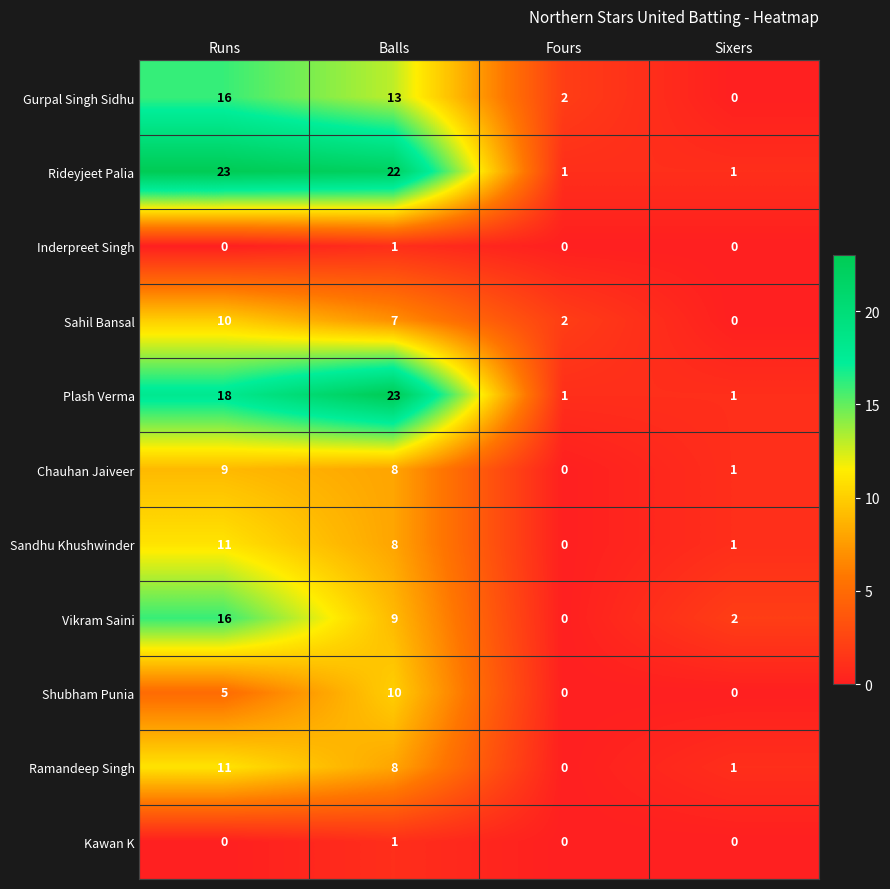

The value of Kawan K at Sixers is 1. True or false?

False